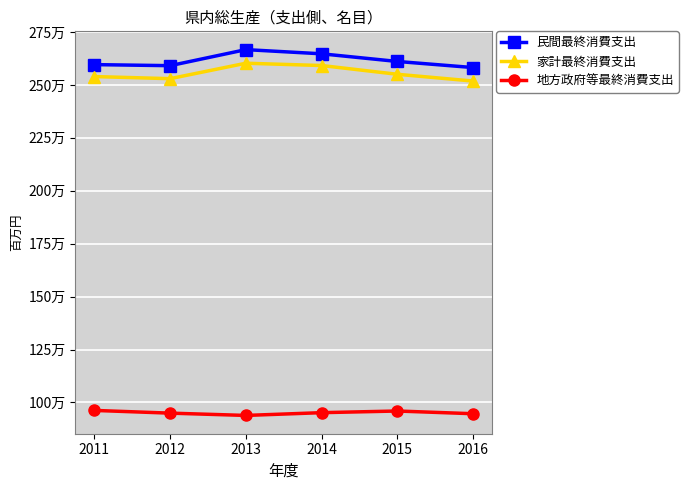

Which has a higher value, 2012 or 2011?

2011